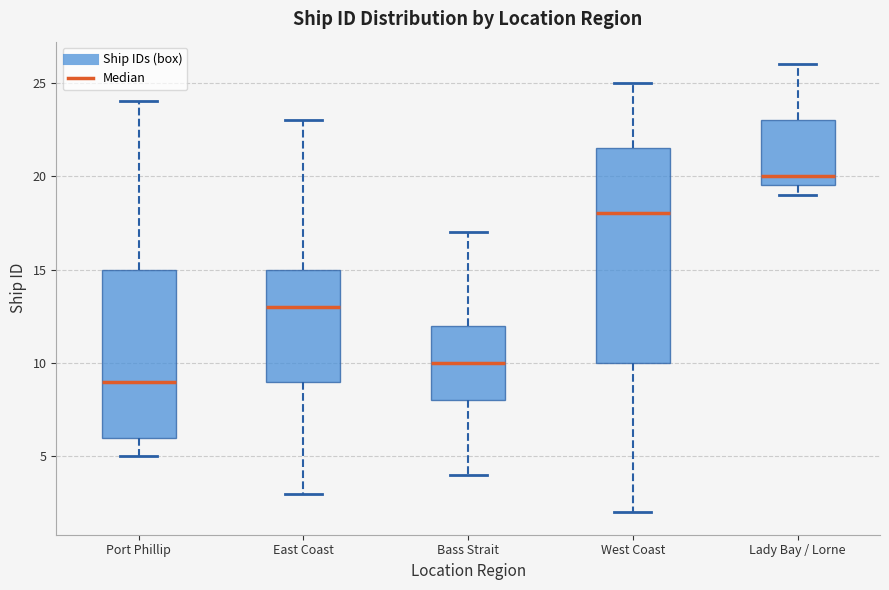

Where does the median line of the box for Port Phillip sit on the y-axis? The values are not printed on the chart, so give them approximately, as read against the axis.

9.0